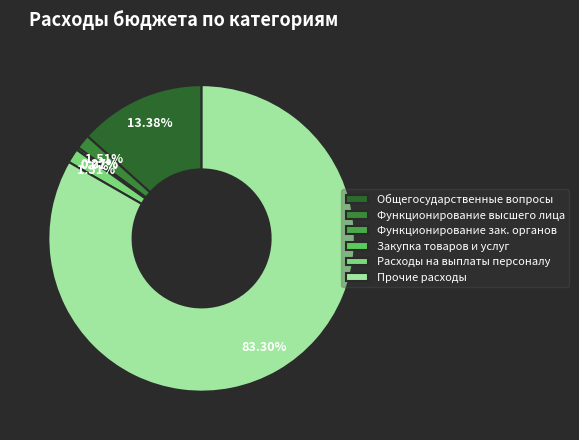

Count the number of slices in the pie.

6